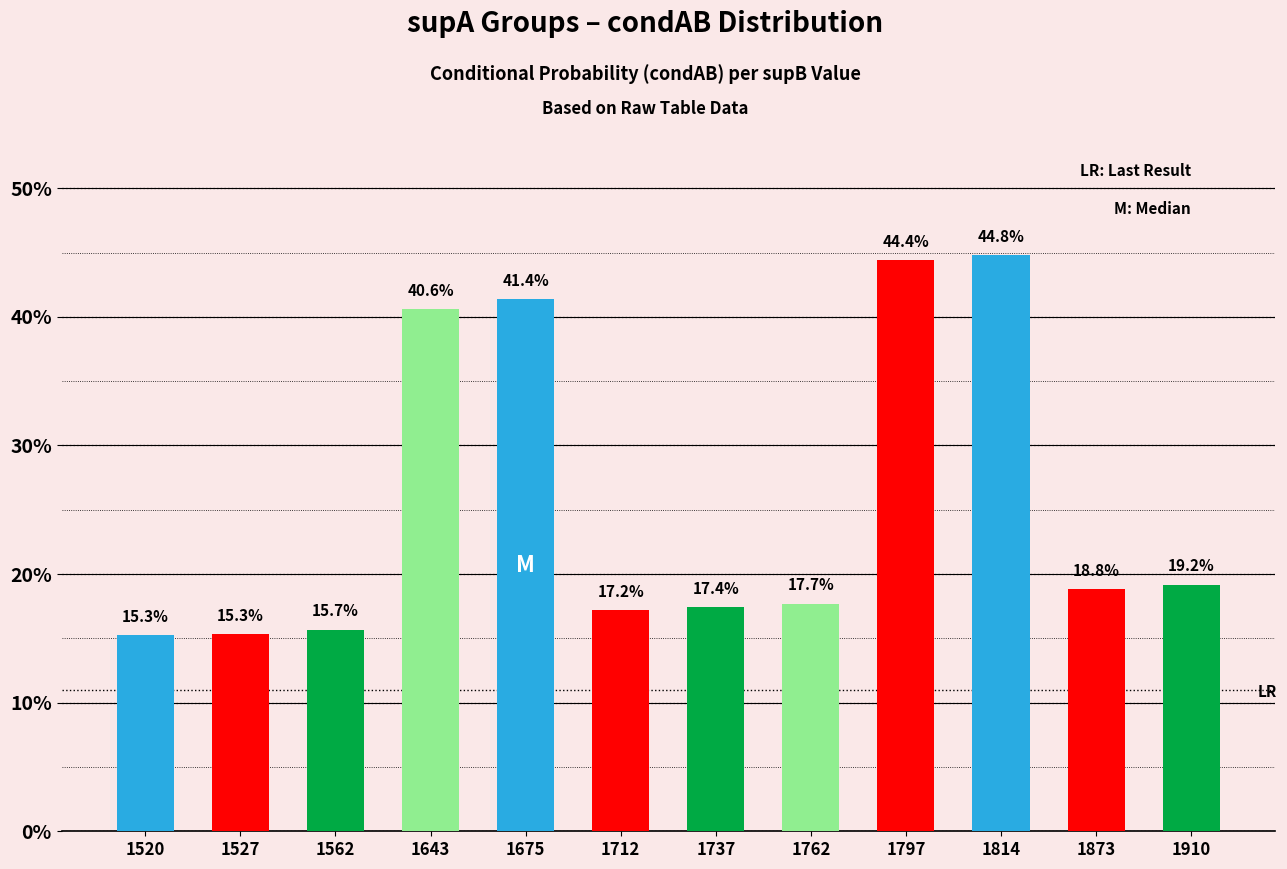

Rank the categories by value from lowest to highest.

1520, 1527, 1562, 1712, 1737, 1762, 1873, 1910, 1643, 1675, 1797, 1814